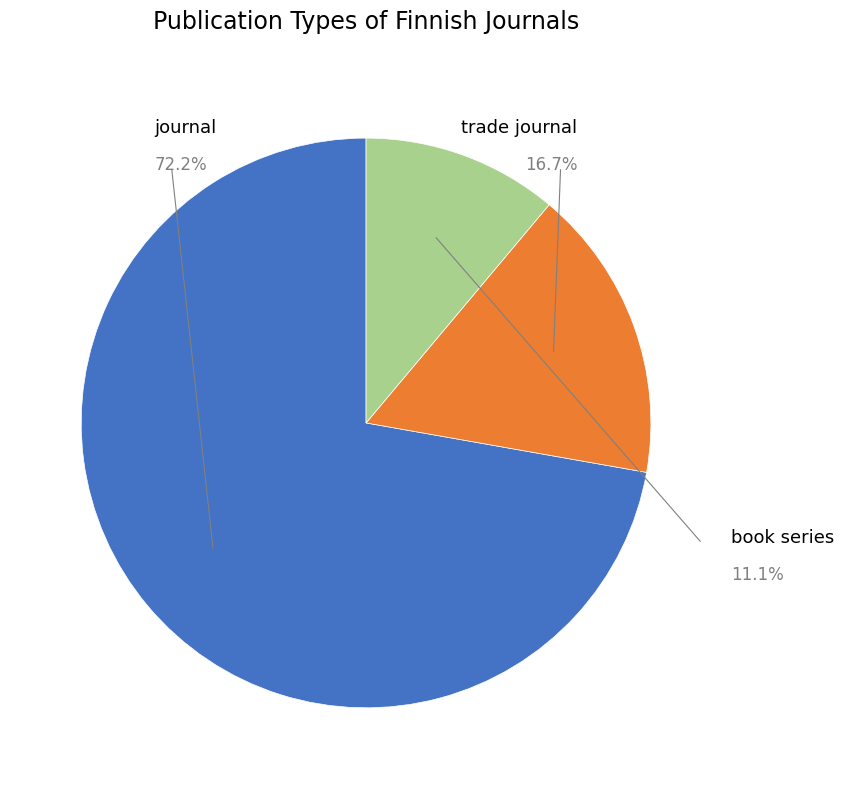

What portion of the pie excludes book series?

88.9%